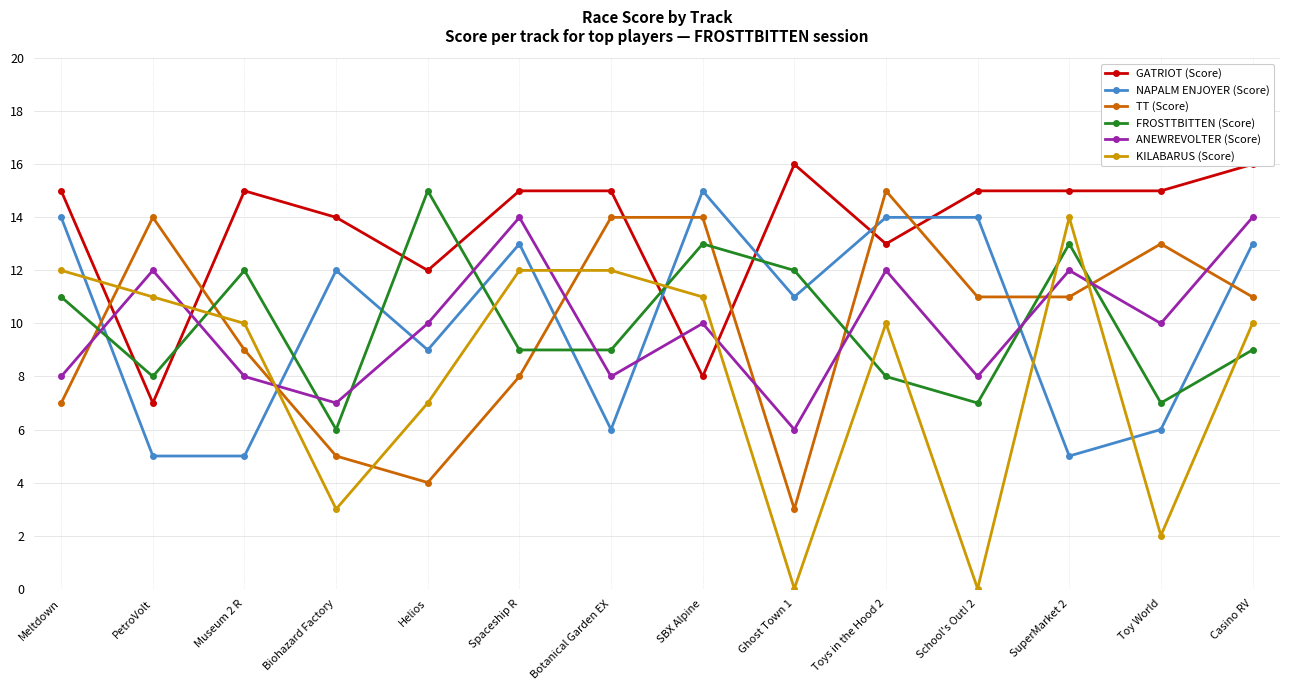

Between Museum 2 R and Biohazard Factory, which series saw the biggest shift?

NAPALM ENJOYER (Score)